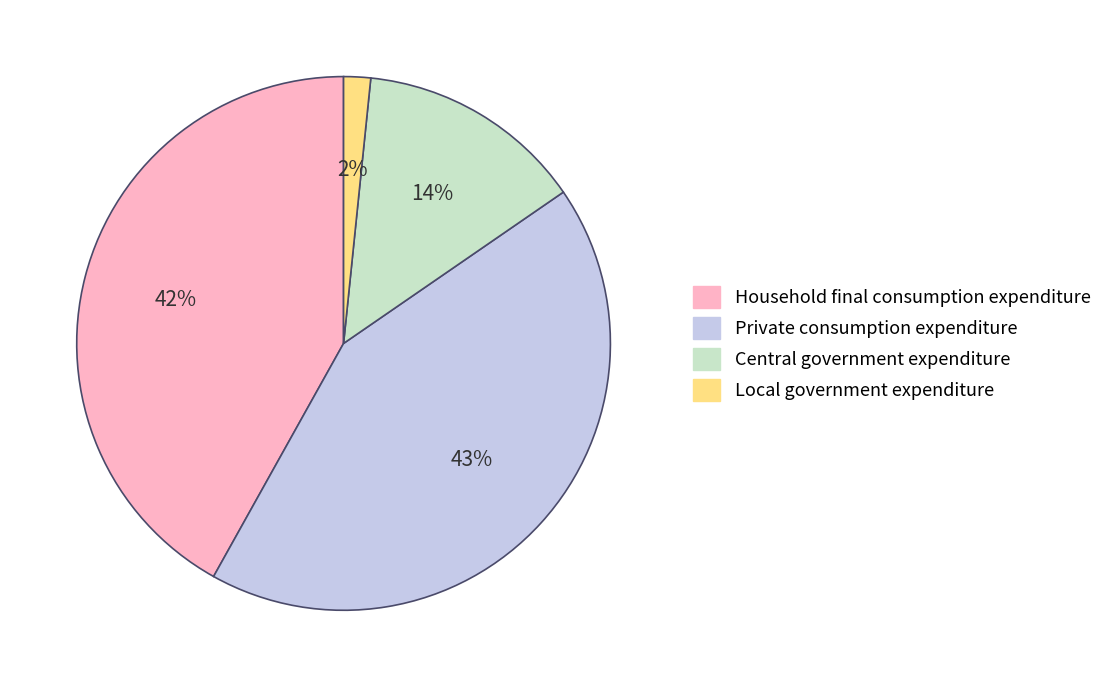

Does Private consumption expenditure account for over 50% of the chart?

No